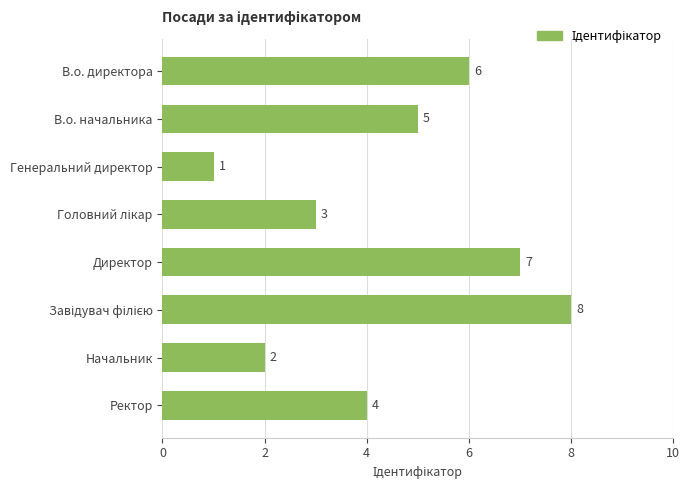

Is it true that the value at В.о. директора is 6?

True